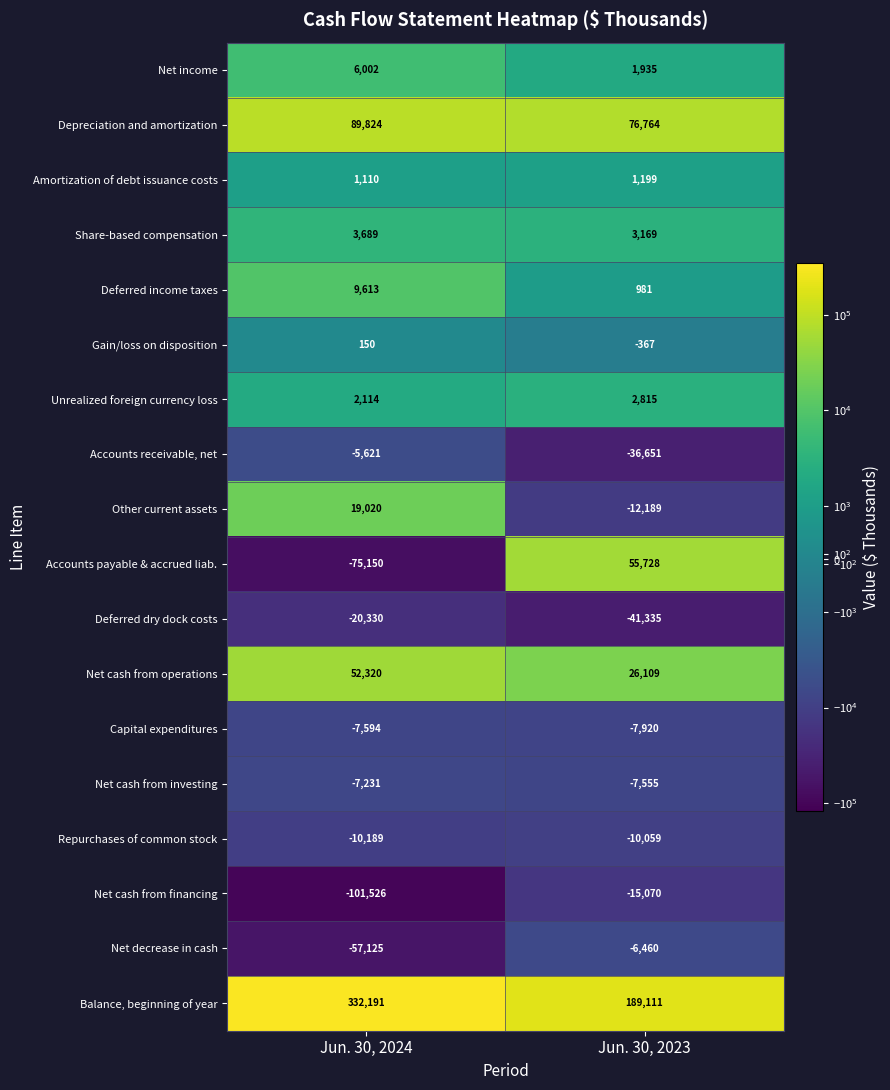

Where is Gain/loss on disposition nearest to the value -108?

Jun. 30, 2024